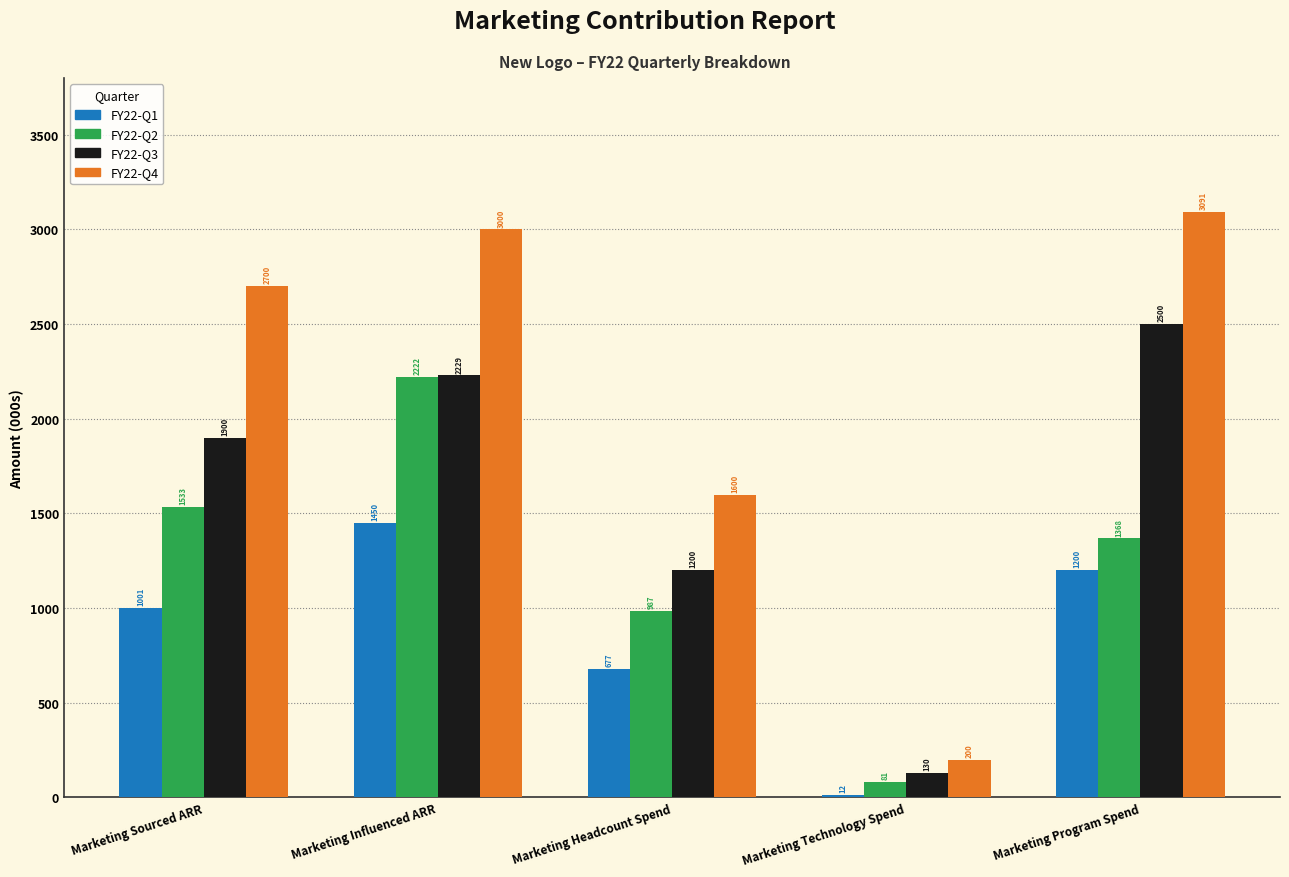

What is the label of the 4th bar from the right?

Marketing Influenced ARR